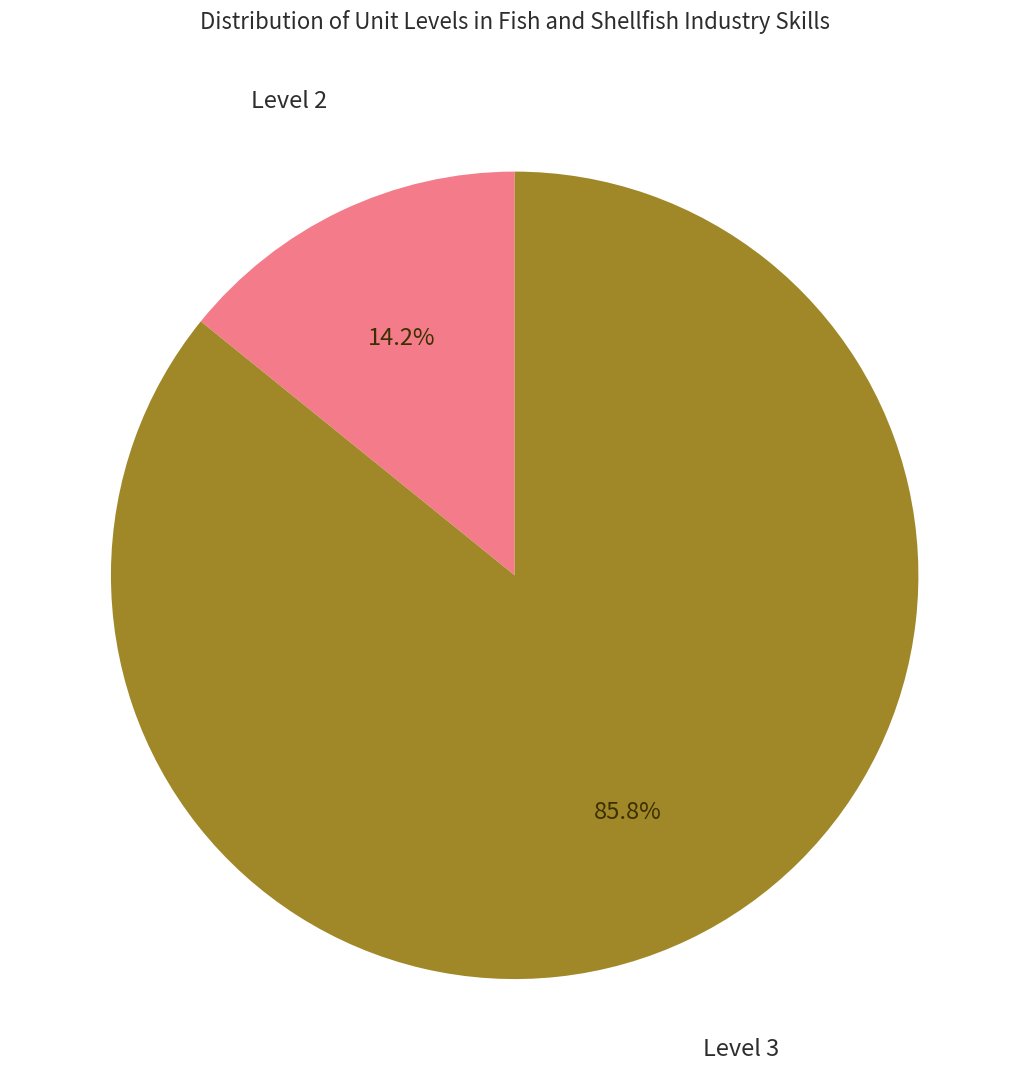

How many slices are in this pie chart?

2